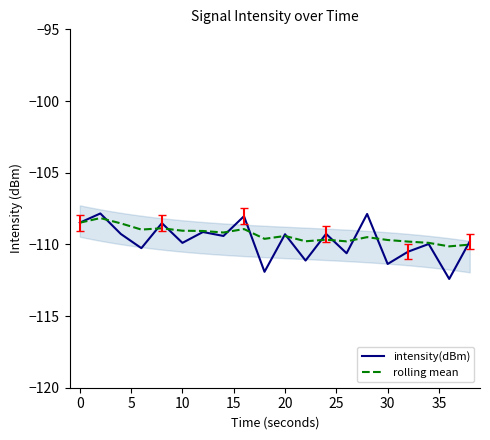

What is the minimum value for rolling mean?

-110.1